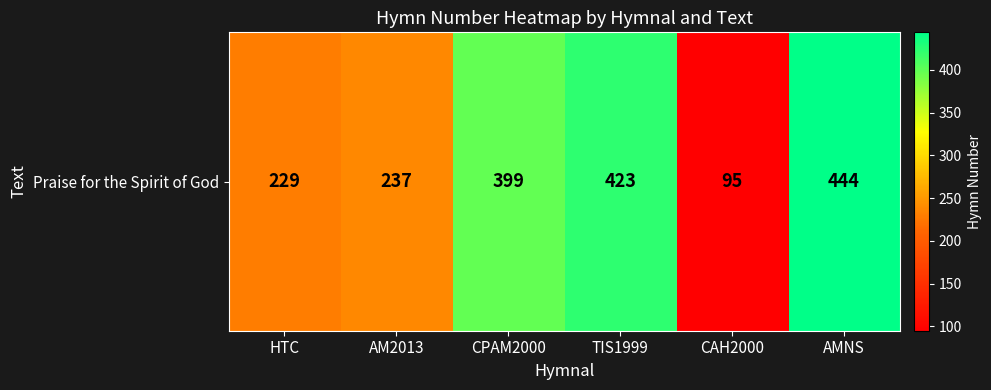

Which label corresponds to the smallest value in the chart?

CAH2000